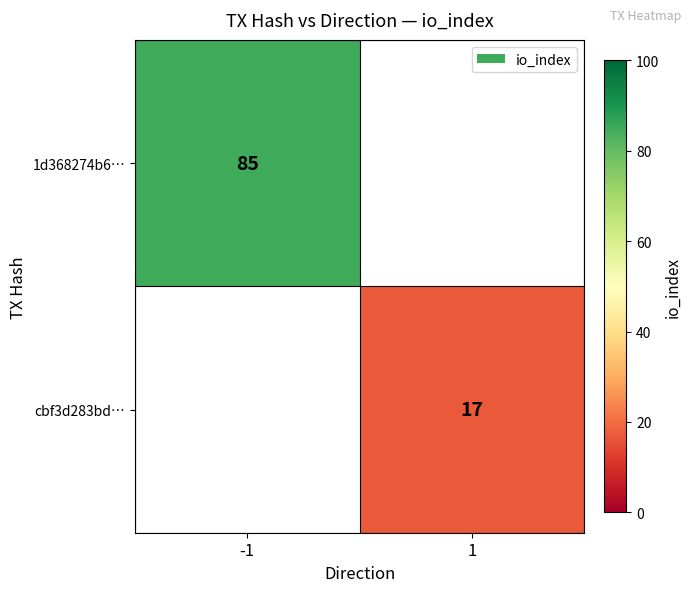

The value of 1d368274b6… at -1 is 85. True or false?

True